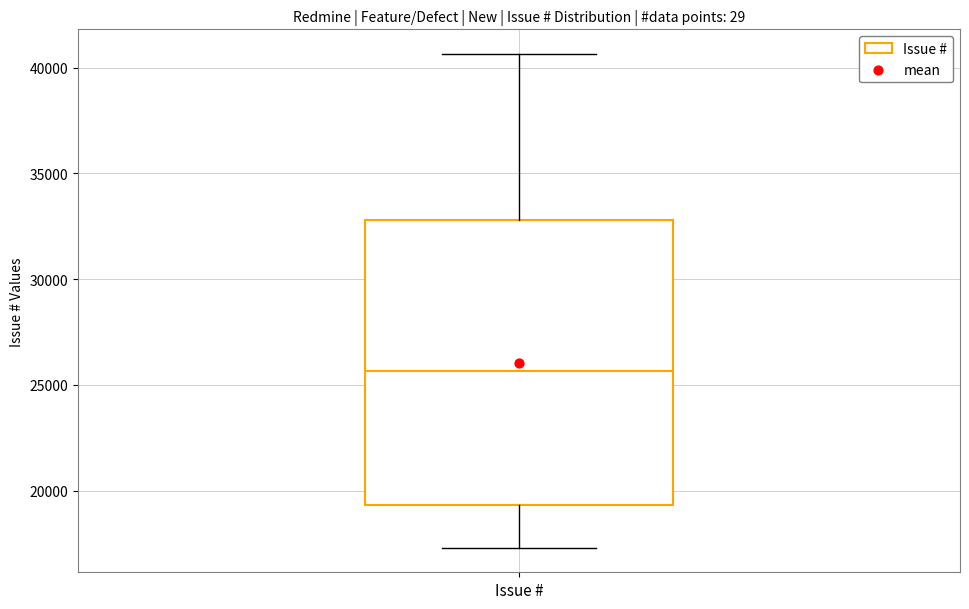

Where is the upper edge of the box for Issue # on the y-axis? The values are not printed on the chart, so give them approximately, as read against the axis.

33000